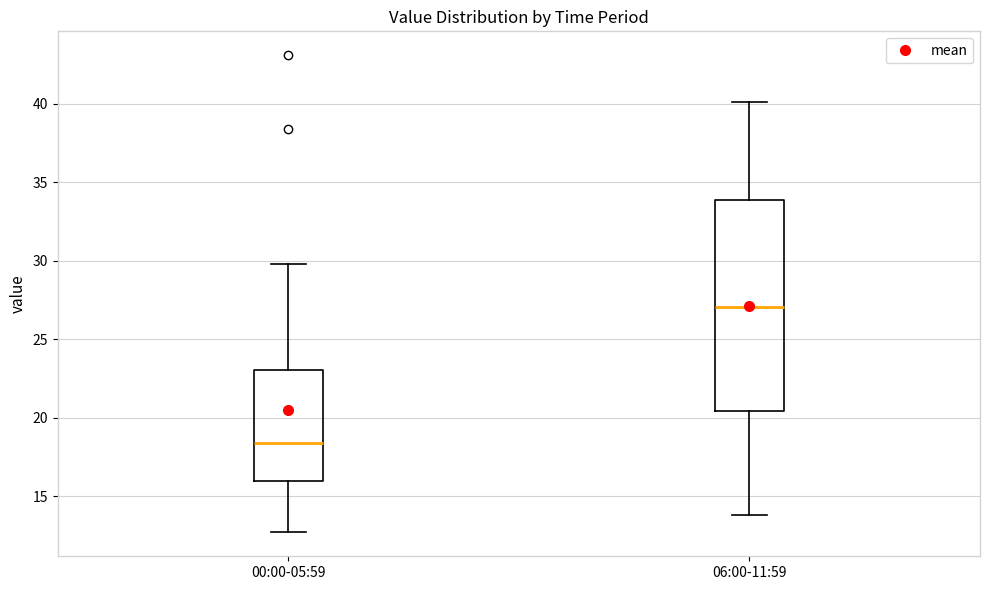

Reading left to right, transcribe this box plot: for each box, give where its median line is, the range the box spans, and where its two whiskers end, as read against the y-axis. The values are not printed on the chart, so give them approximately, as read against the axis.

00:00-05:59: median 18.5, box 16.0 to 23.0, whiskers 12.5 to 30.0
06:00-11:59: median 27.0, box 20.5 to 34.0, whiskers 14.0 to 40.0